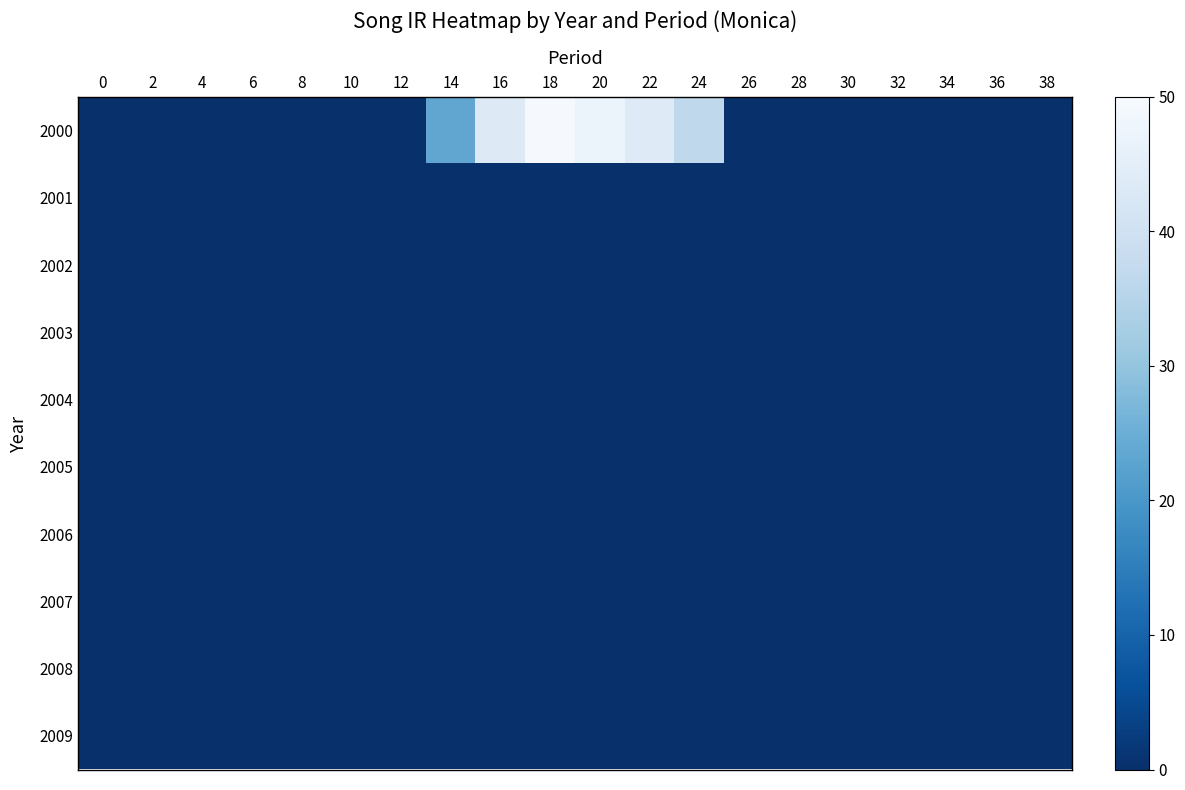

Which series has the largest total across all categories?

row_0